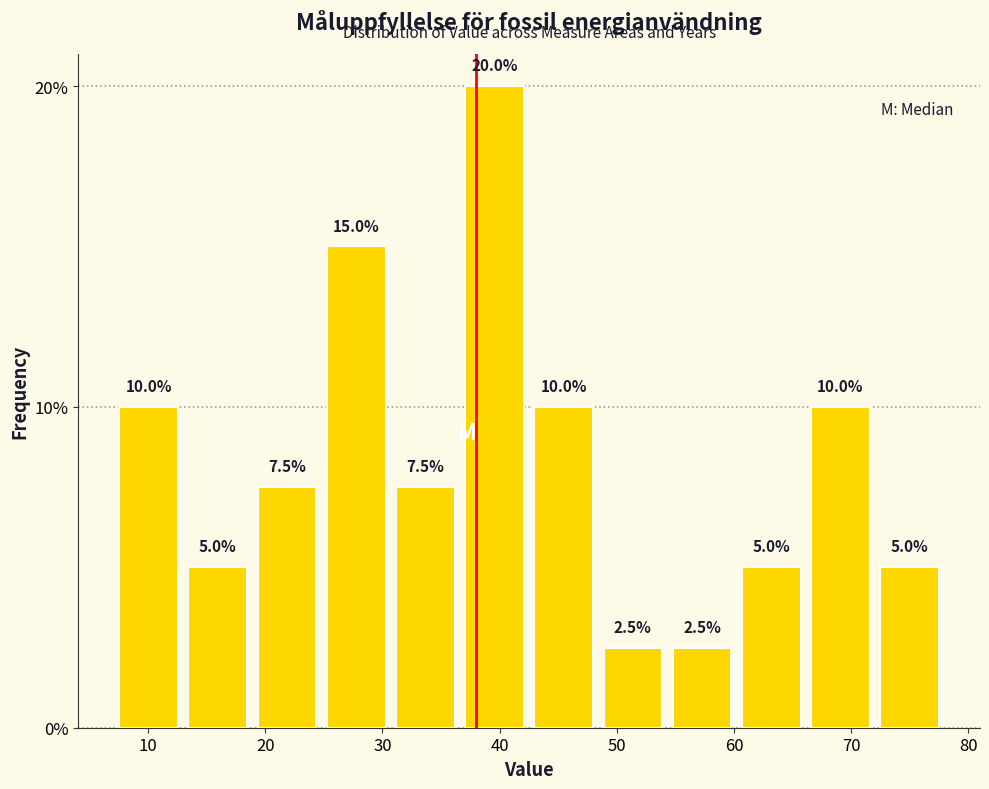

Reading left to right, list every bar in this chart as the range it spans on the x-axis followed by its height. The bar edges are not printed on the chart, so give them approximately, as read against the axis.

7 to 13: 10.0
13 to 19: 5.0
19 to 25: 7.5
25 to 31: 15.0
31 to 37: 7.5
37 to 43: 20.0
43 to 48: 10.0
48 to 54: 2.5
54 to 60: 2.5
60 to 66: 5.0
66 to 72: 10.0
72 to 78: 5.0